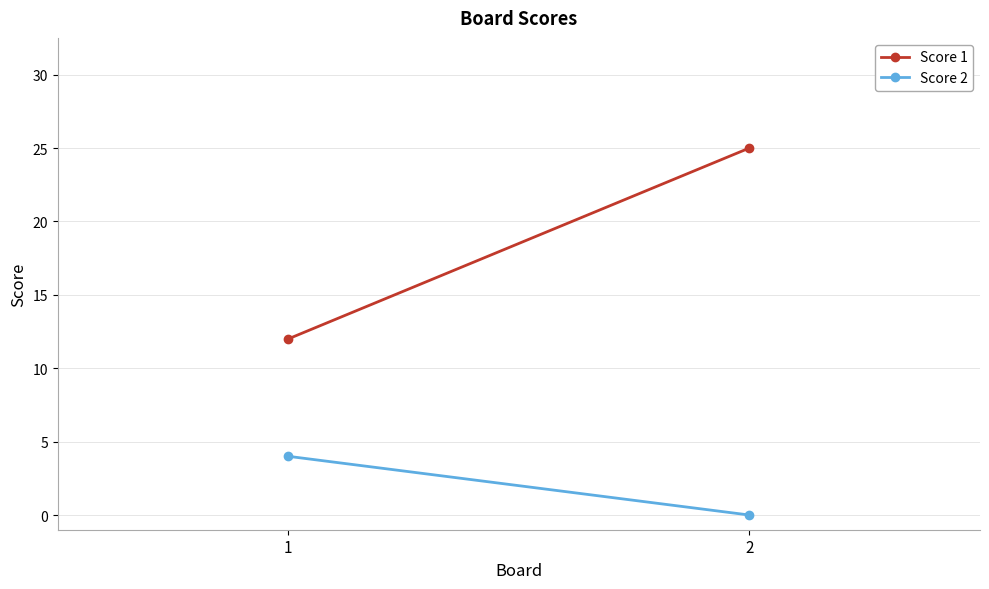

Reading left to right, extract all data points from this chart.

Score 1: 1=12	2=25
Score 2: 1=4	2=0